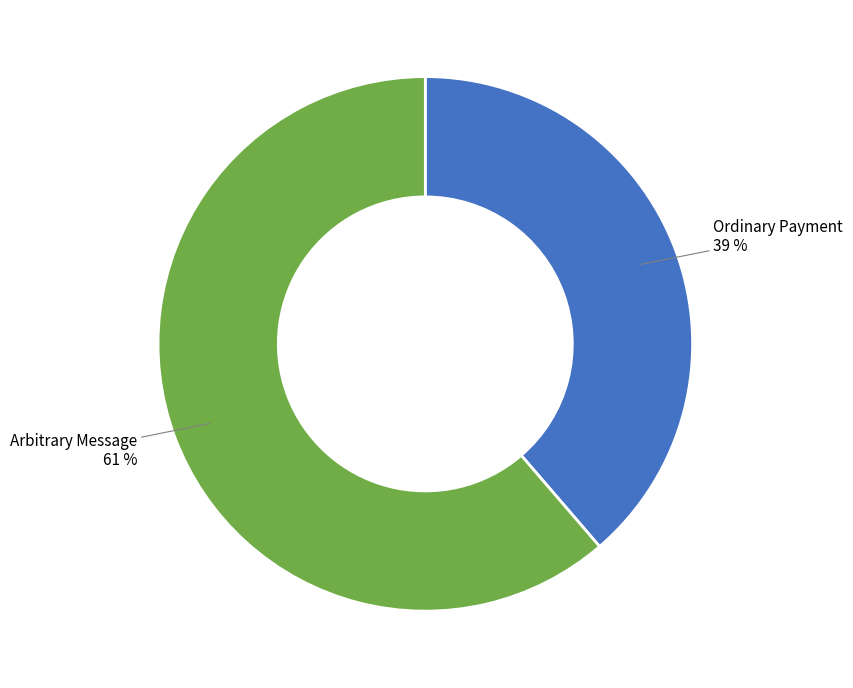

Is the sum of Arbitrary Message and Ordinary Payment greater than half?

Yes